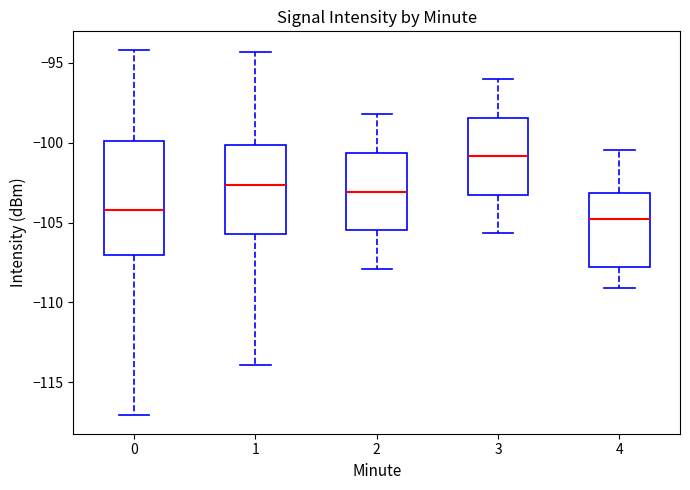

Reading left to right, read every box against the y-axis: the position of its median line, the range the box covers, and the ends of its whiskers. The values are not printed on the chart, so give them approximately, as read against the axis.

0: median -104.0, box -107.0 to -100.0, whiskers -117.0 to -94.0
1: median -102.5, box -105.5 to -100.0, whiskers -114.0 to -94.5
2: median -103.0, box -105.5 to -100.5, whiskers -108.0 to -98.0
3: median -101.0, box -103.5 to -98.5, whiskers -105.5 to -96.0
4: median -105.0, box -108.0 to -103.0, whiskers -109.0 to -100.5